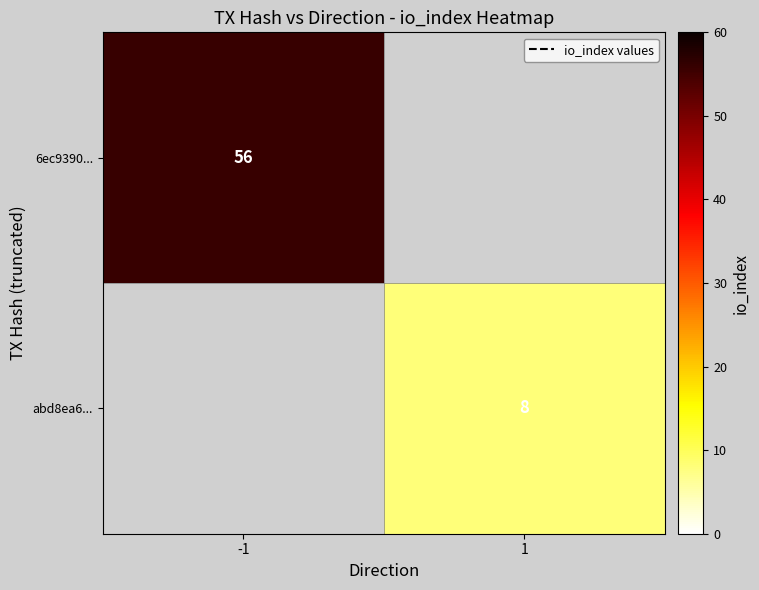

True or false: abd8ea6... has a value of 5 at 1.

False